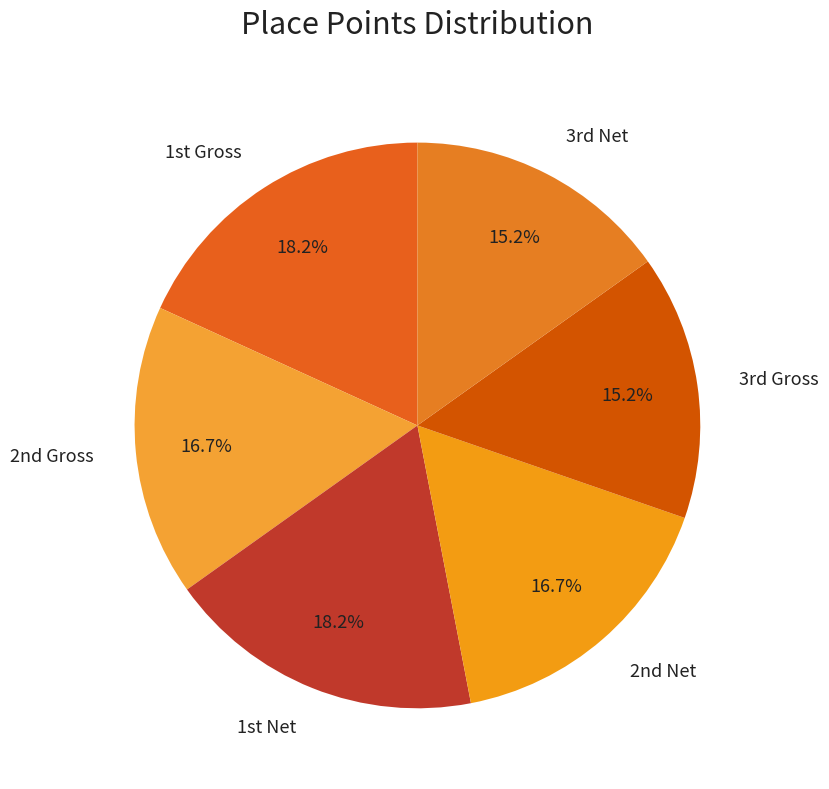

To the nearest percent, what is the difference between the largest and smallest slice percentages?

3%